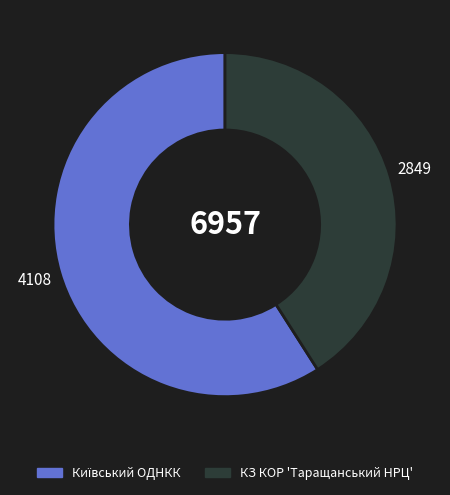

What is the smallest slice in the pie chart?

КЗ КОР 'Таращанський НРЦ'